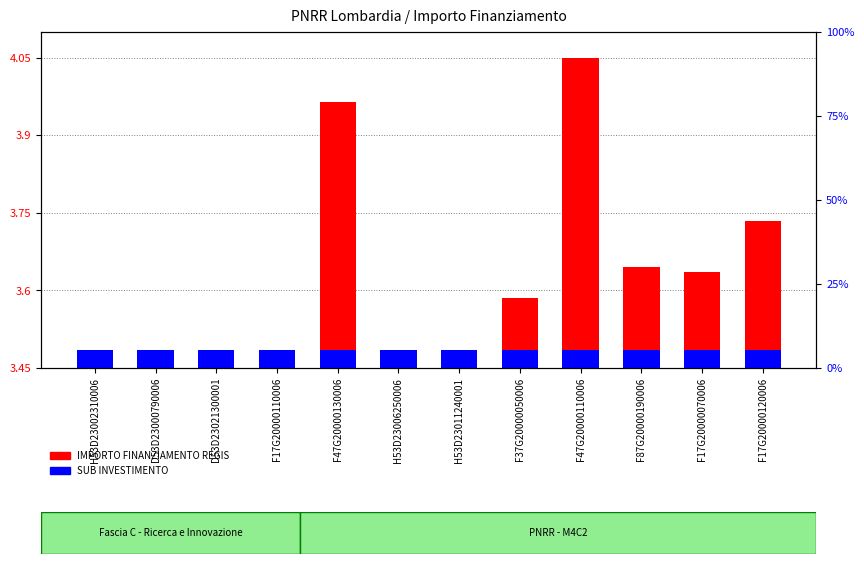

True or false: IMPORTO FINANZIAMENTO REGIS has a value of 0.0 at H53D23002310006.

False